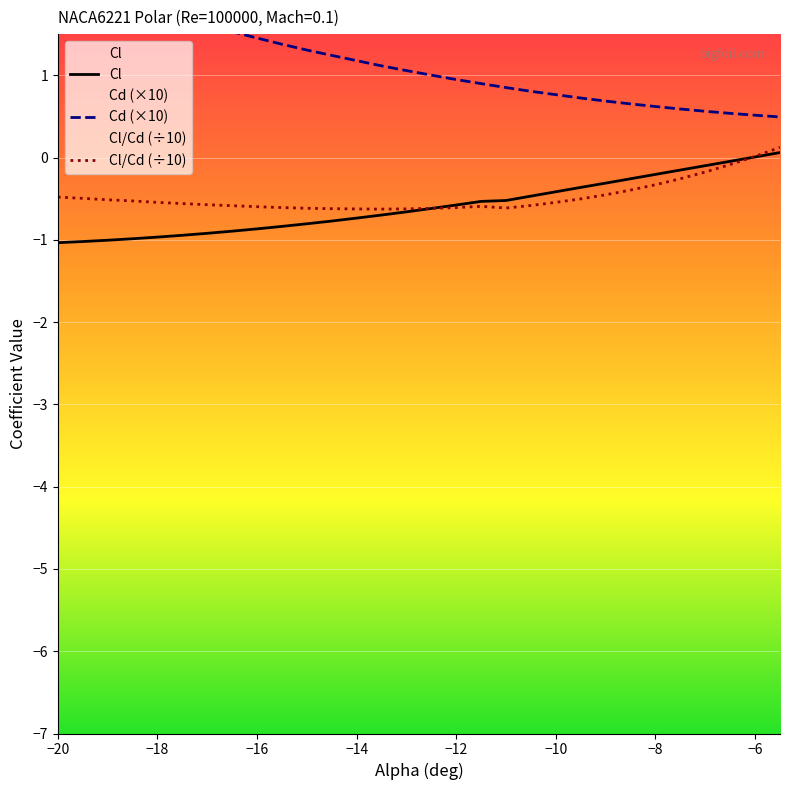

True or false: Cl and Cd (×10) intersect in this chart.

False